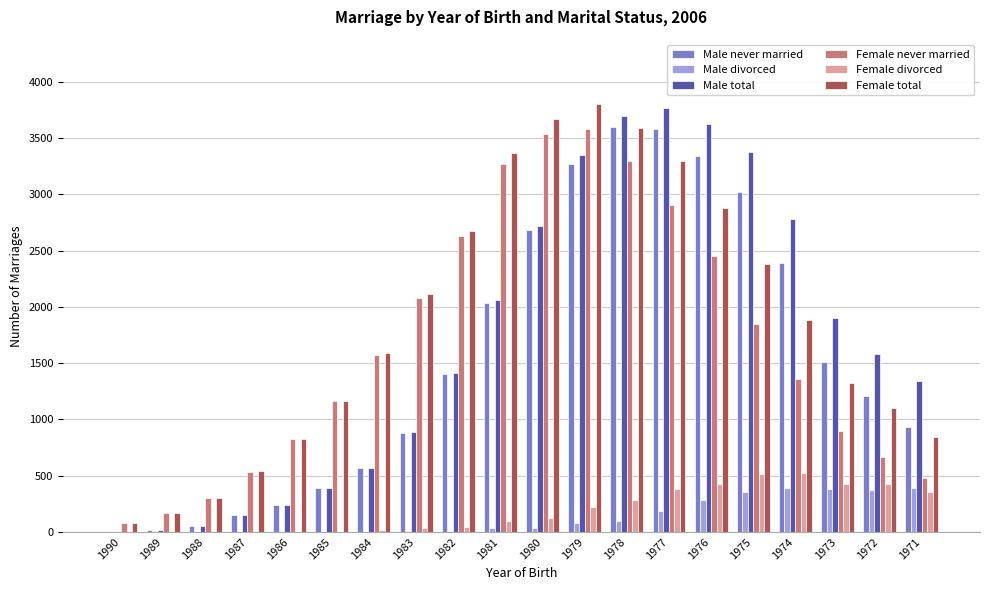

Which series has the largest total across all categories?

Female total